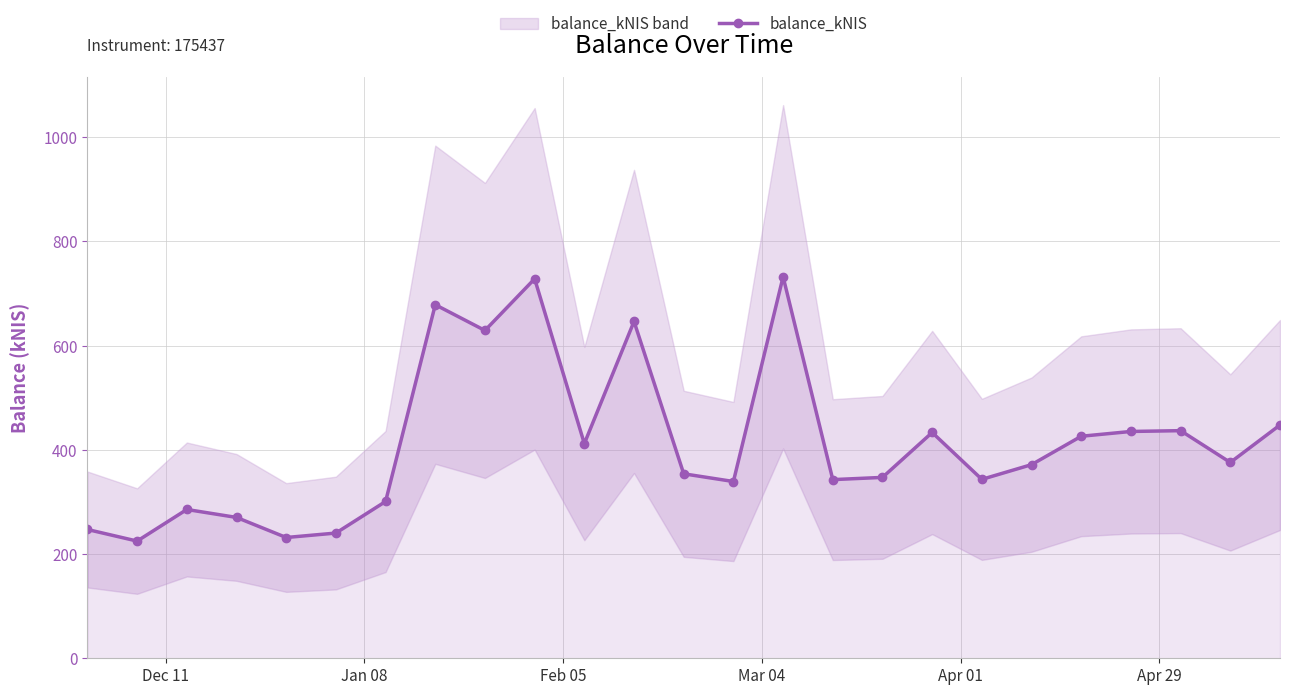

What is the difference between the second highest and second lowest values?

496.5